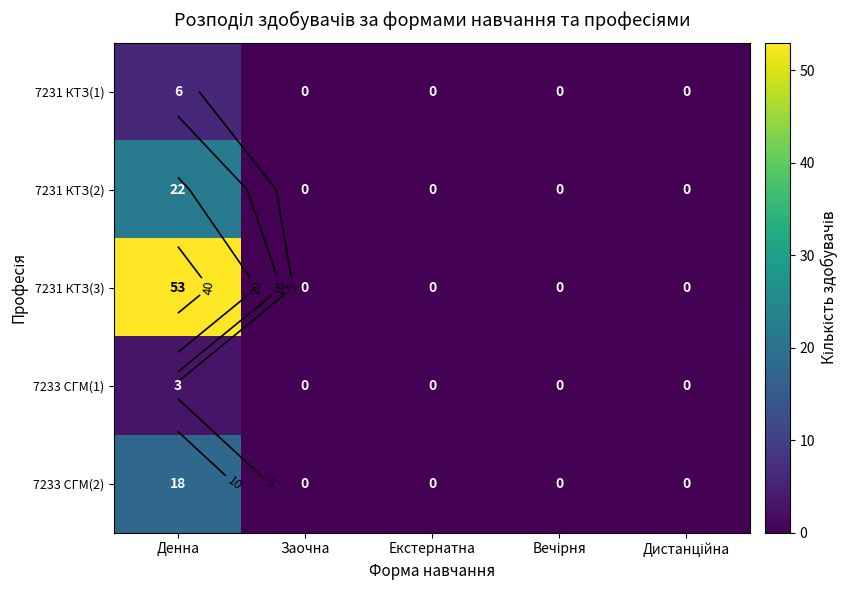

What is the spread (max minus min) of values at Денна?

50